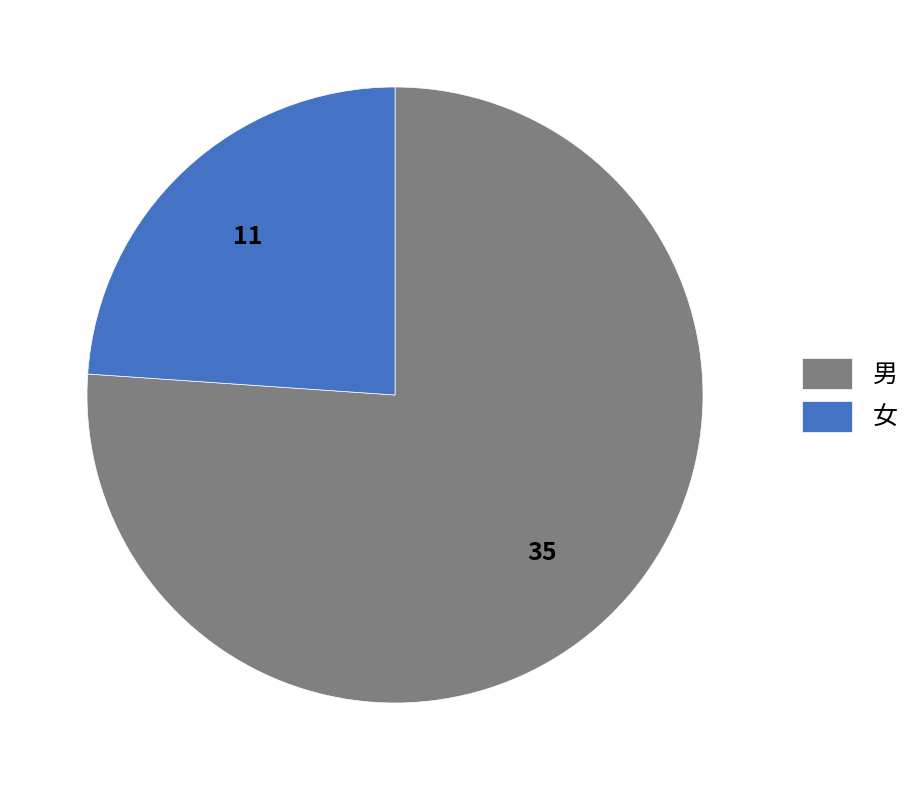

What is the majority slice?

男